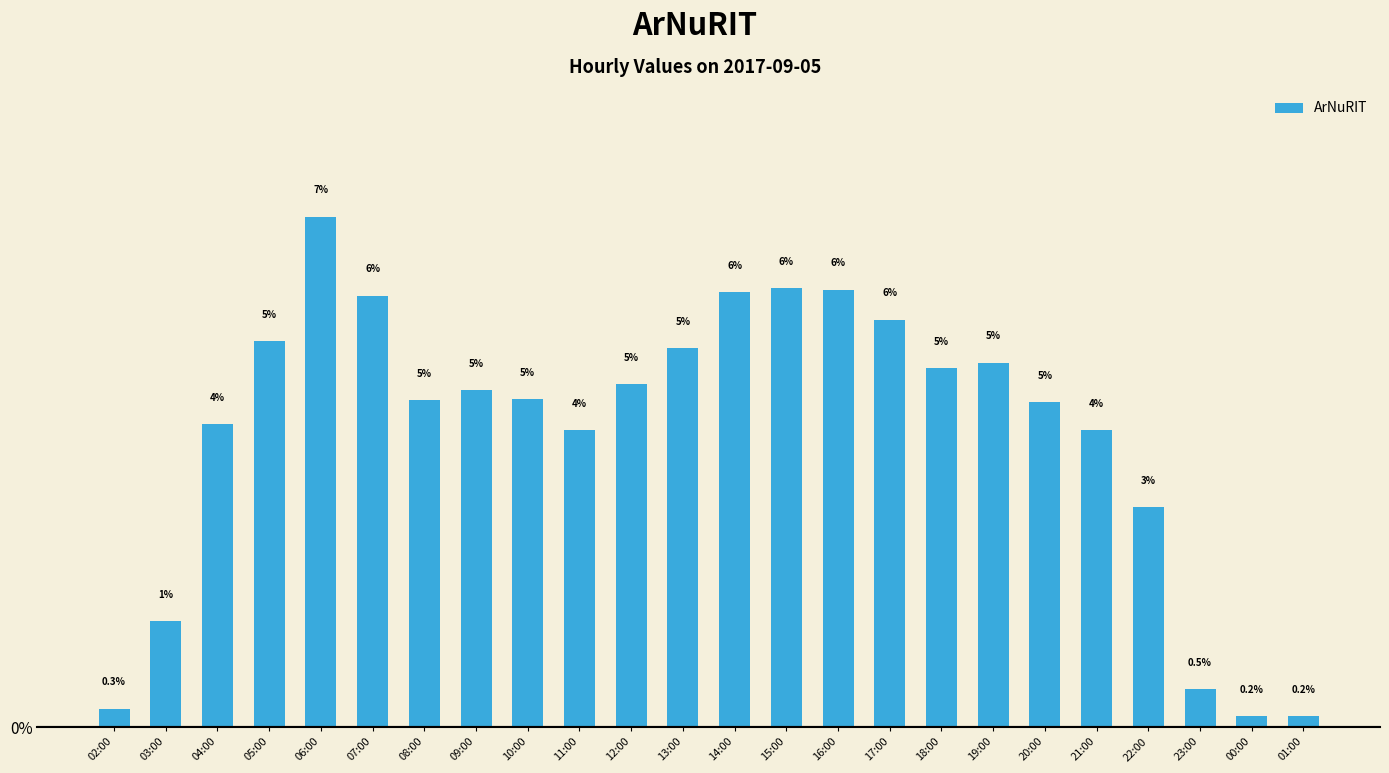

The value at 05:00 is 2.7. True or false?

False